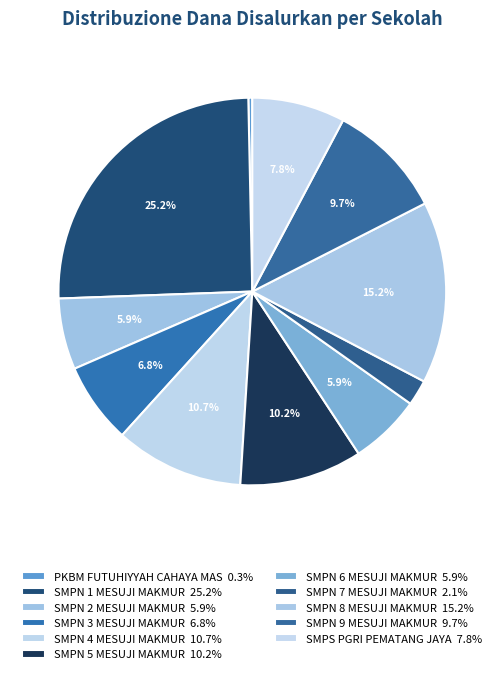

Does SMPS PGRI PEMATANG JAYA represent more than half of the total?

No